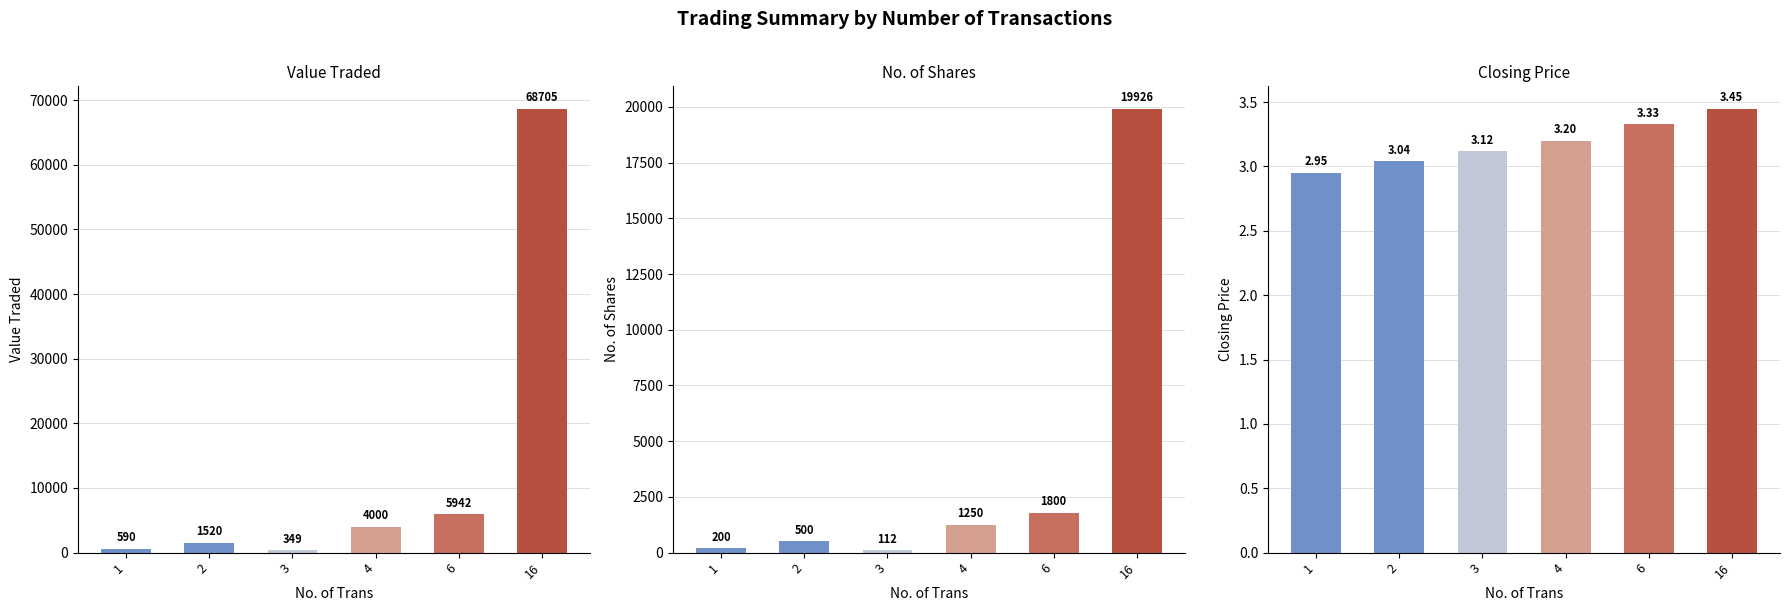

The No. of Shares series shows 150.3 at 3. True or false?

False